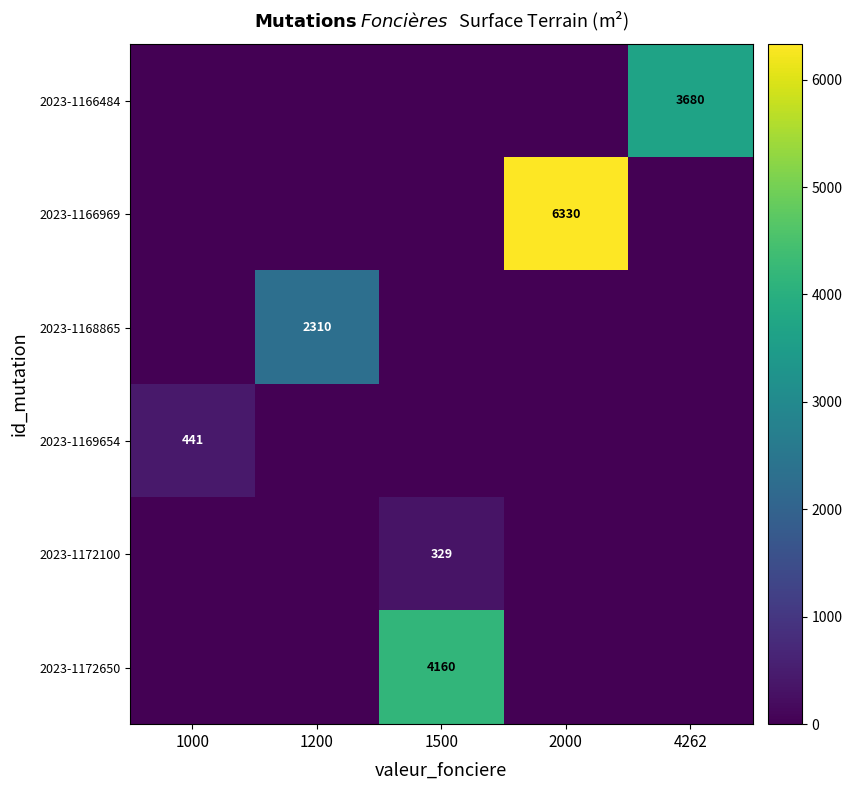

The value of 2023-1166484 at 4262 is 5176. True or false?

False